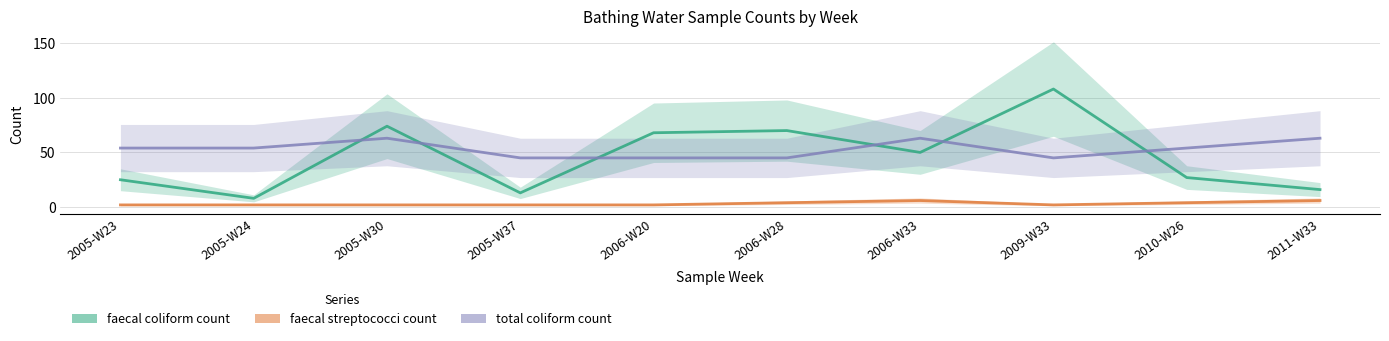

Count the number of categories in the chart.

10